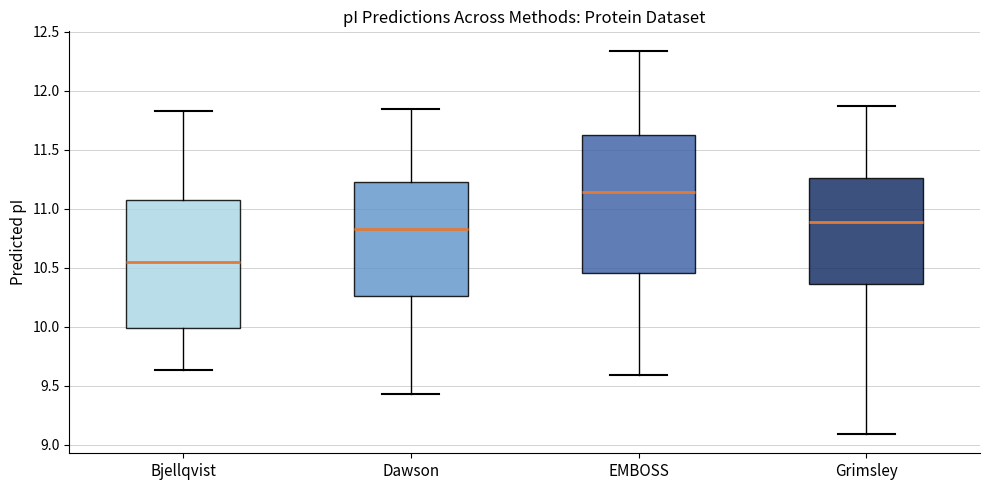

Which box's median line is the lowest?

Bjellqvist